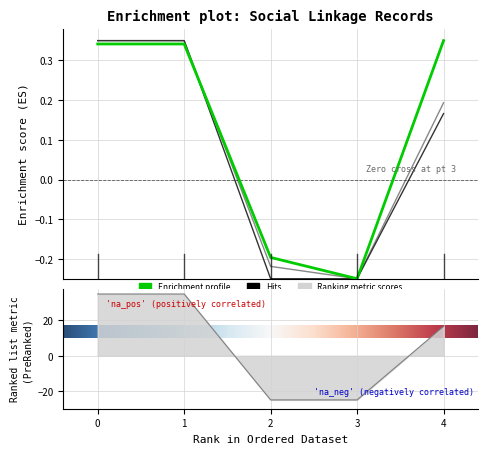

How many values in OWNER are above zero?

3